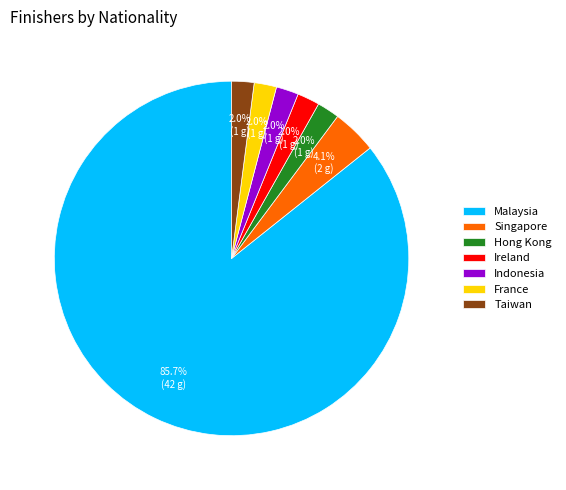

To the nearest percent, what is the difference between the largest and smallest slice percentages?

84%